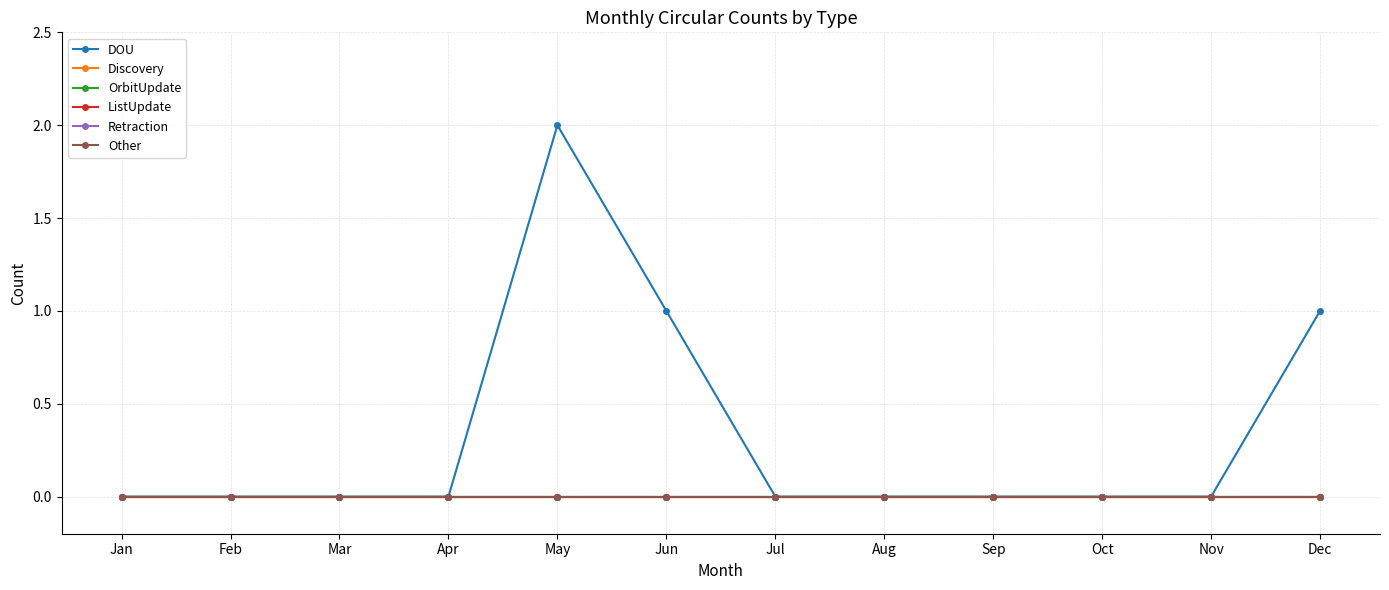

True or false: Retraction and Other intersect in this chart.

False